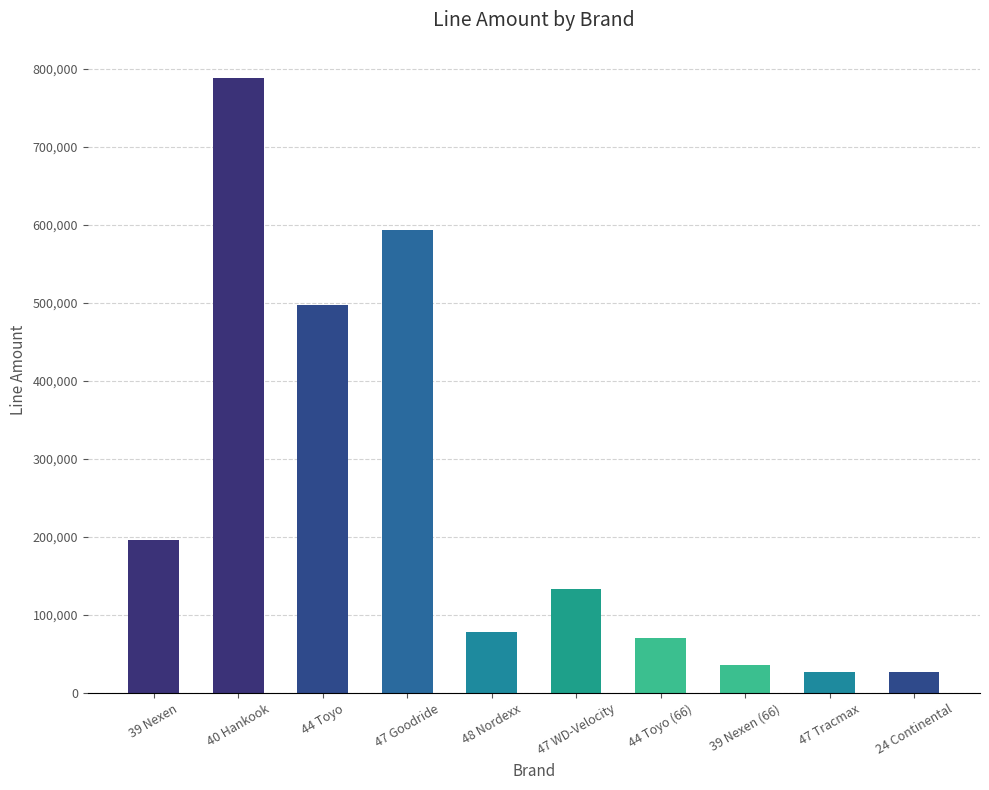

At which category does the chart reach its peak across all series?

40 Hankook